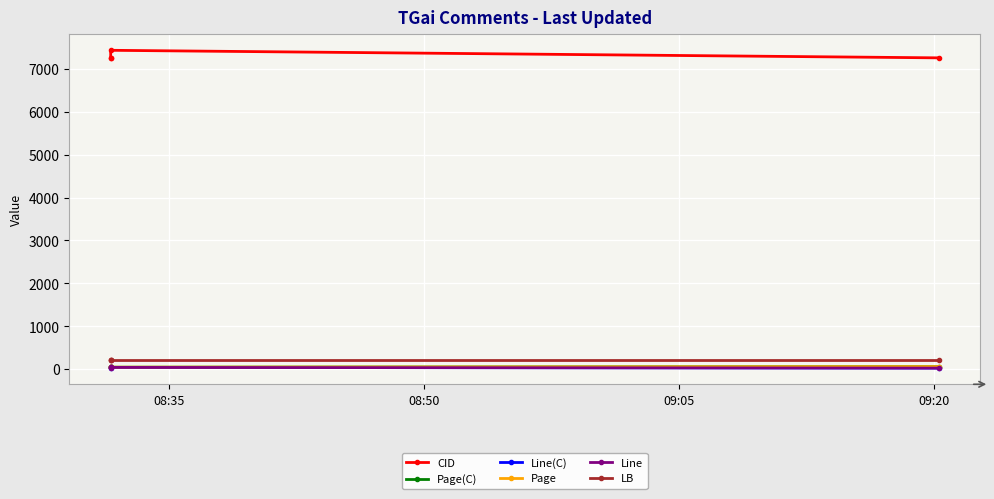

What is the value of the Page point at the 3rd from the left?

48.4